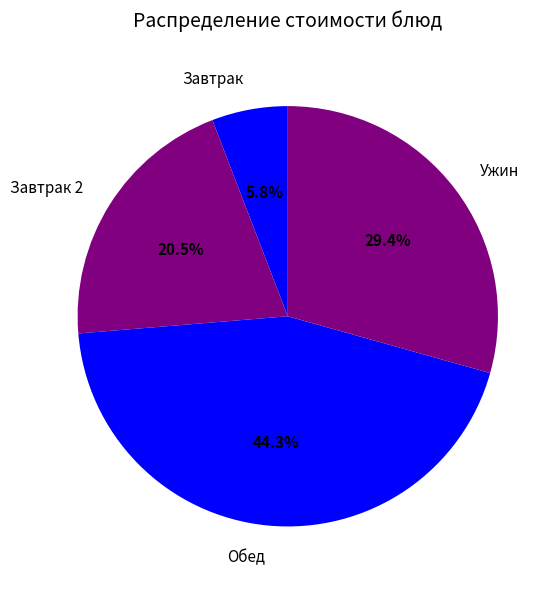

Is there a majority slice in this chart?

No